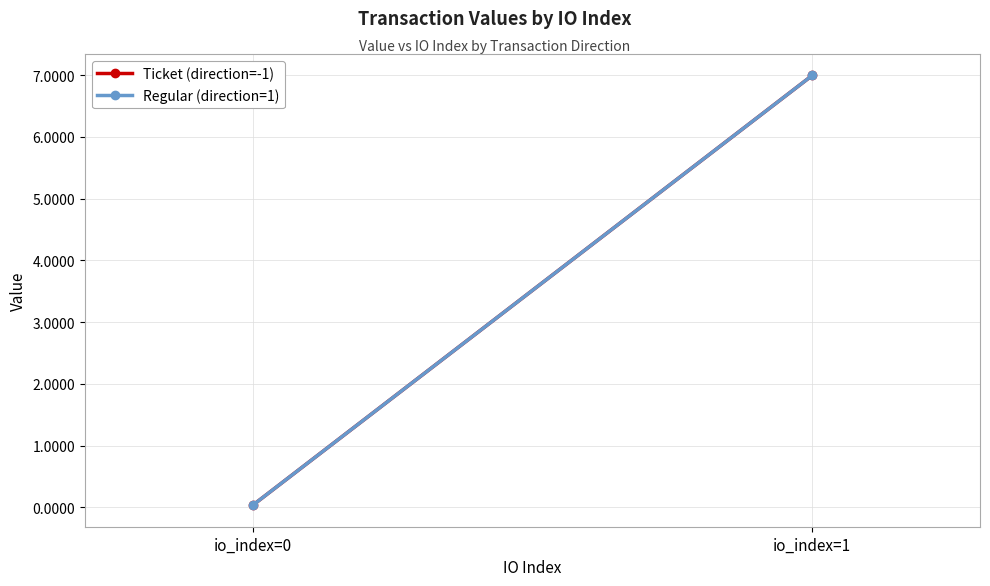

At which category is the sum across all series the highest?

io_index=1